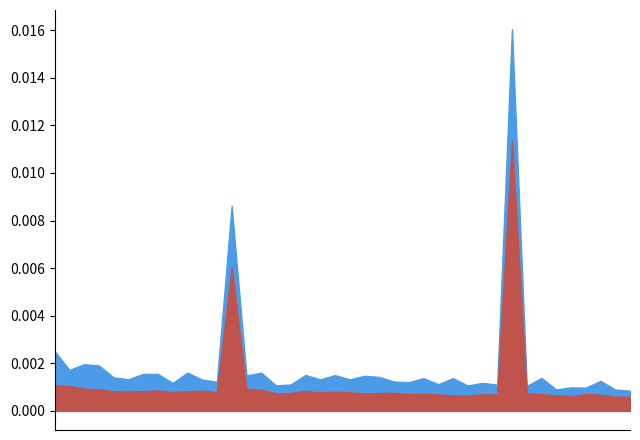

Reading left to right, extract all data points from this chart.

SDS_P1: 25.1	17.2	19.6	19.1	14.1	13.3	15.6	15.6	11.7	16.1	13.2	12.3	86.2	14.9	16.1	10.7	11.1	15.1	13.2	15.1	13.2	14.8	14.3	12.3	12.1	13.8	11.2	13.8	10.7	11.8	11.0	160.4	10.5	13.8	9.0	9.9	9.8	12.6	8.9	8.5
SDS_P2: 10.9	10.4	9.3	9.2	8.2	8.1	8.3	8.6	7.9	8.2	8.6	7.8	60.5	9.3	8.9	7.4	7.5	8.4	7.7	8.1	7.8	7.4	7.5	7.6	7.0	7.3	7.0	6.5	6.5	7.0	6.9	113.3	7.5	7.0	6.5	6.2	7.0	6.8	6.0	6.0